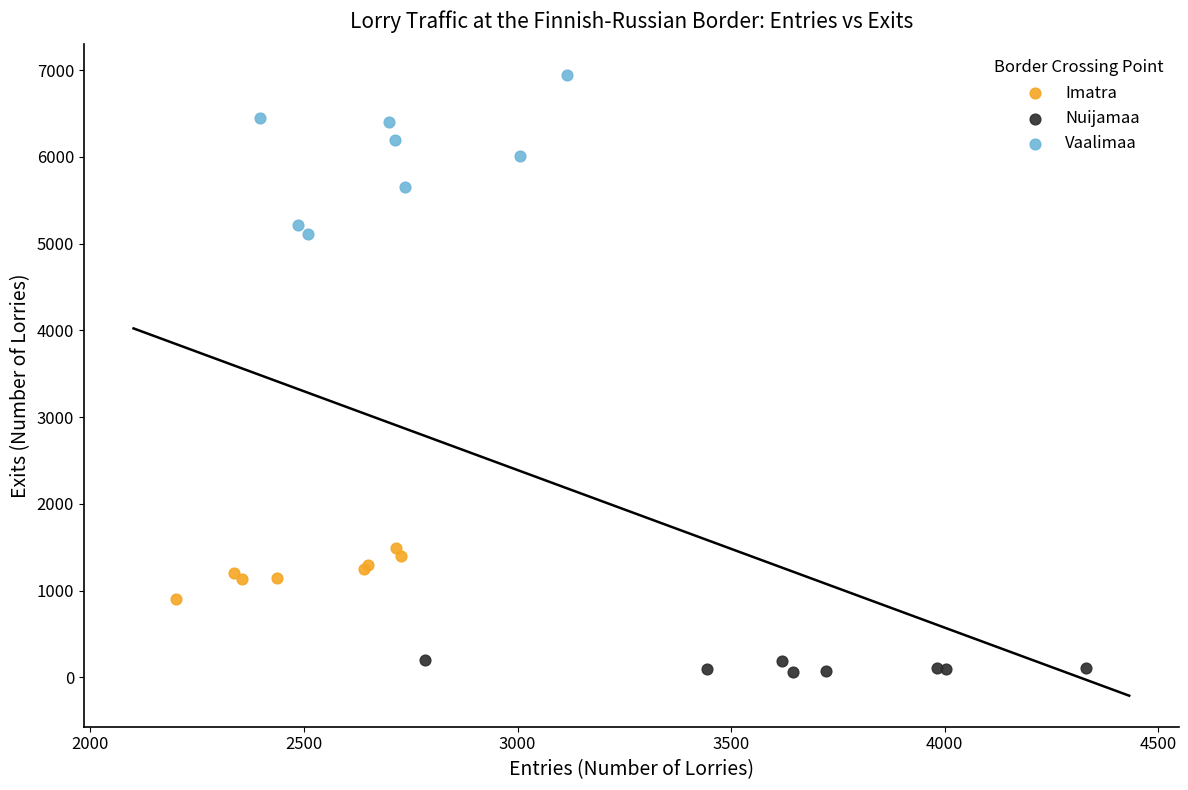

Which series has the largest Y range (max minus min)?

Vaalimaa